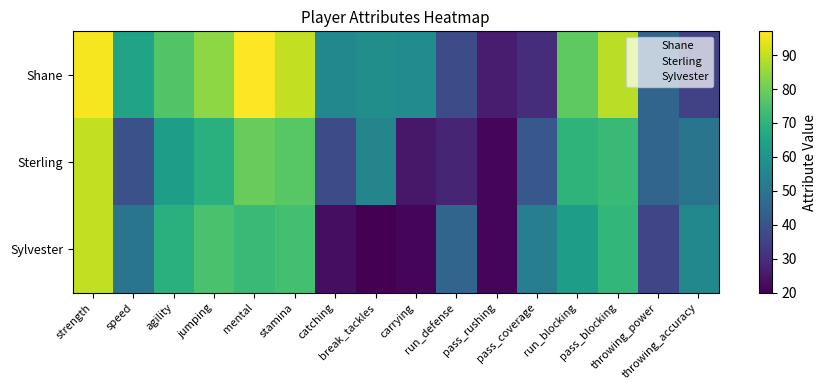

What is the difference between the highest and lowest values at break_tackles?

38